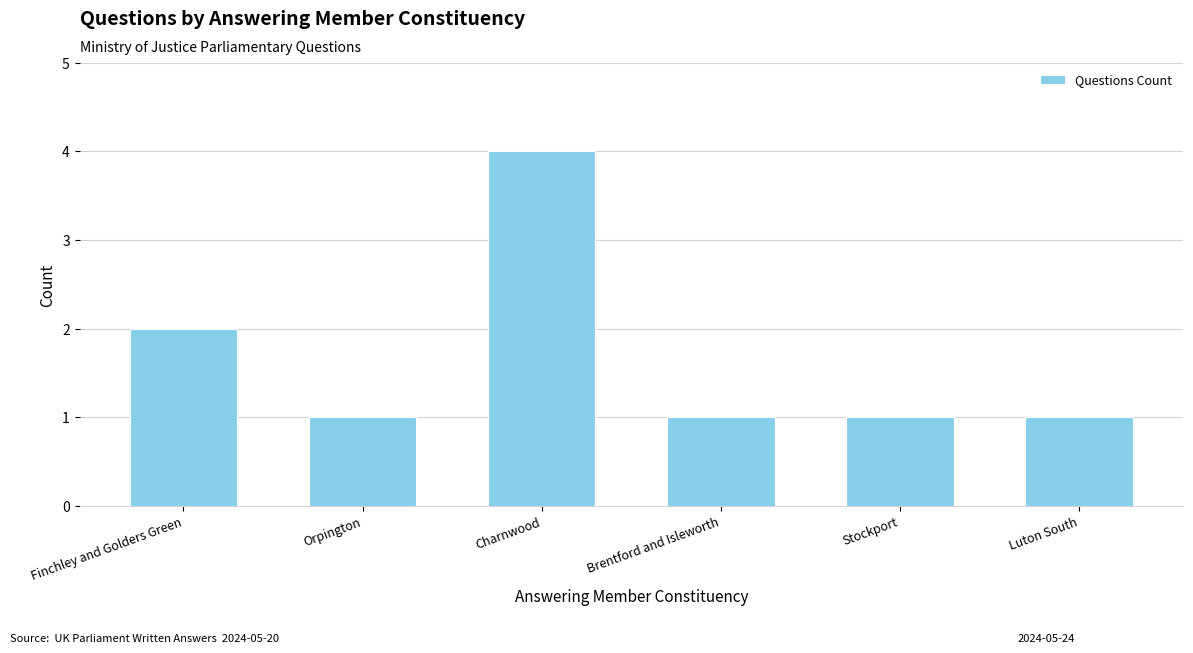

Approximately how many times larger is the value at Finchley and Golders Green compared to Orpington?

2.0